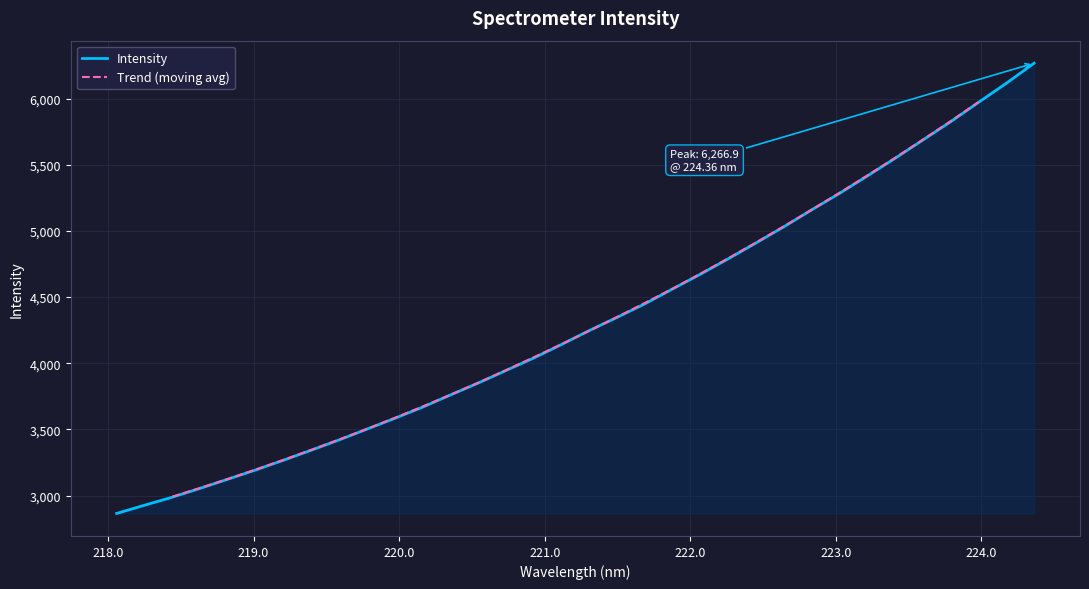

Reading right to left, extract all data points from this chart.

224.3616=6266.9	224.1709=6115.4	223.9802=5971.5	223.7895=5825.3	223.5987=5687.3	223.408=5549.4	223.2172=5415.5	223.0264=5284.2	222.8355=5160.0	222.6447=5032.3	222.4538=4910.0	222.263=4790.4	222.0721=4674.0	221.8812=4562.7	221.6902=4449.9	221.4993=4347.6	221.3083=4248.1	221.1174=4142.6	220.9264=4040.2	220.7354=3945.8	220.5444=3850.7	220.3533=3760.6	220.1623=3668.5	219.9712=3584.0	219.7801=3502.5	219.589=3420.8	219.3979=3343.5	219.2067=3267.3	219.0156=3193.9	218.8244=3123.9	218.6332=3054.7	218.442=2987.7	218.2508=2926.9	218.0596=2864.8